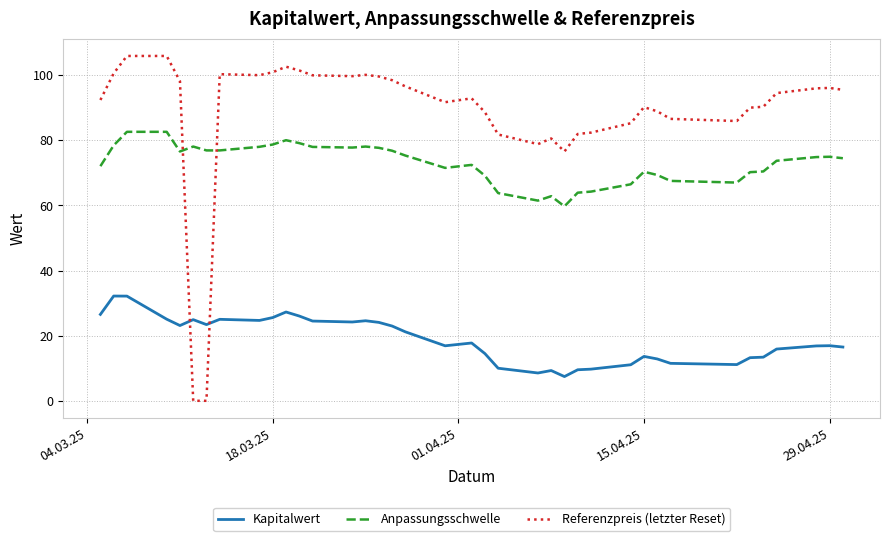

What is the sum of all Anpassungsschwelle values?

2844.0